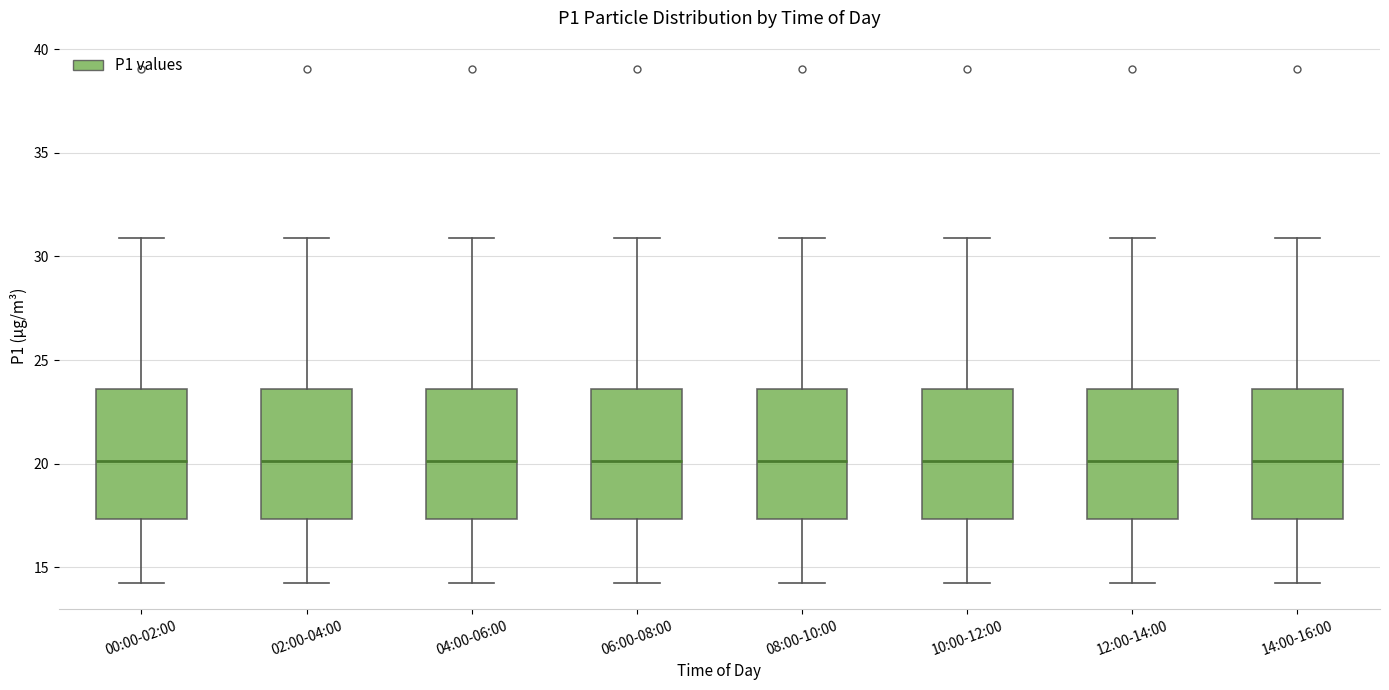

Where does the lower whisker of the box for 02:00-04:00 end on the y-axis? The values are not printed on the chart, so give them approximately, as read against the axis.

14.0